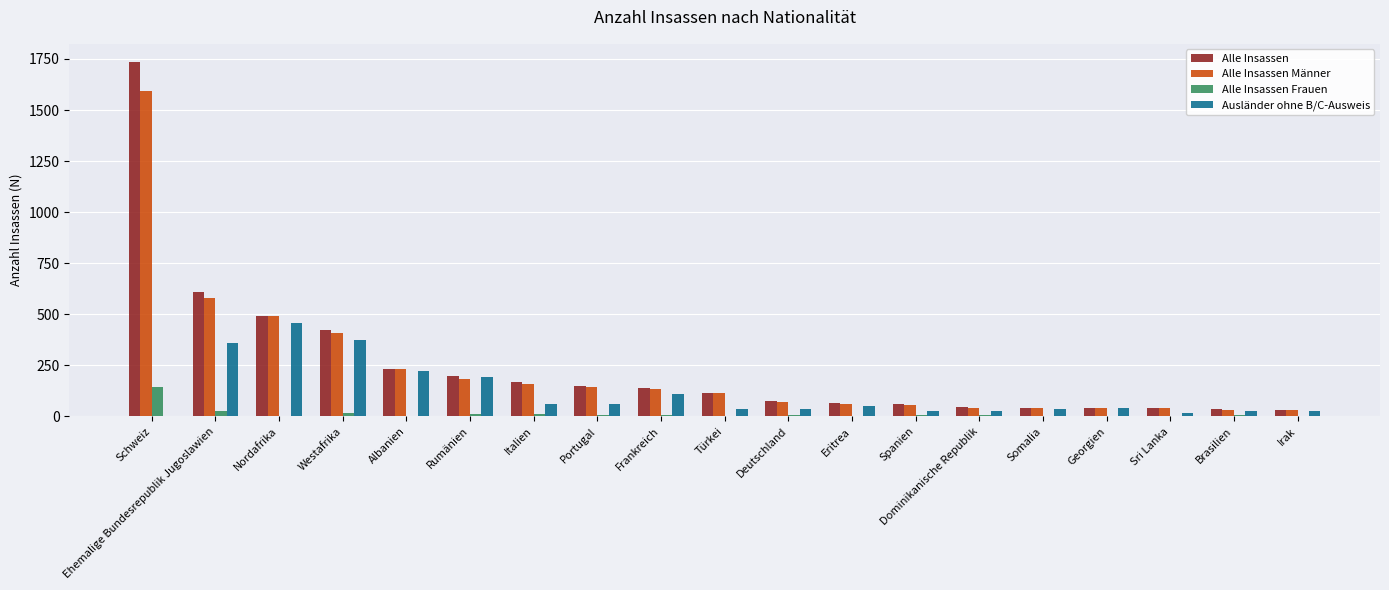

What are all the series names shown in the legend?

Alle Insassen, Alle Insassen Männer, Alle Insassen Frauen, Ausländer ohne B/C-Ausweis